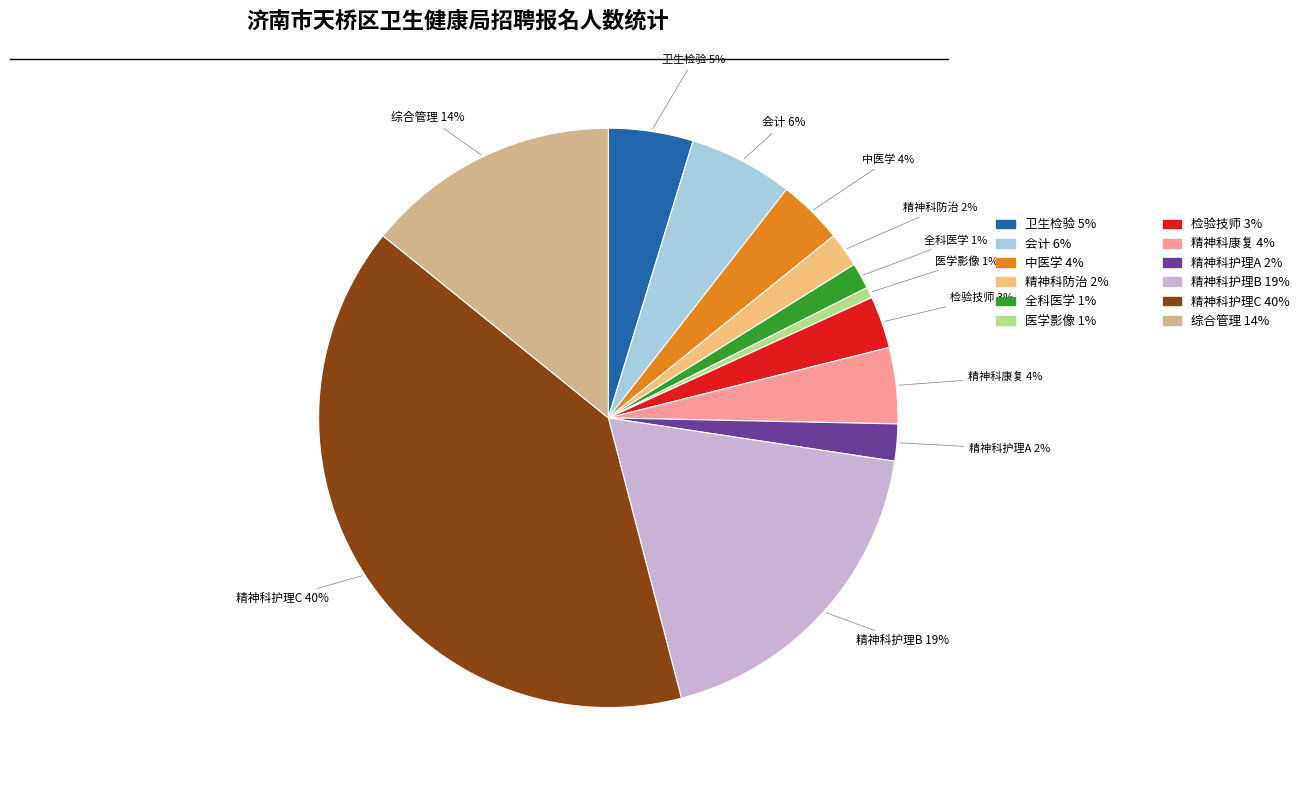

Count the number of slices in the pie.

12